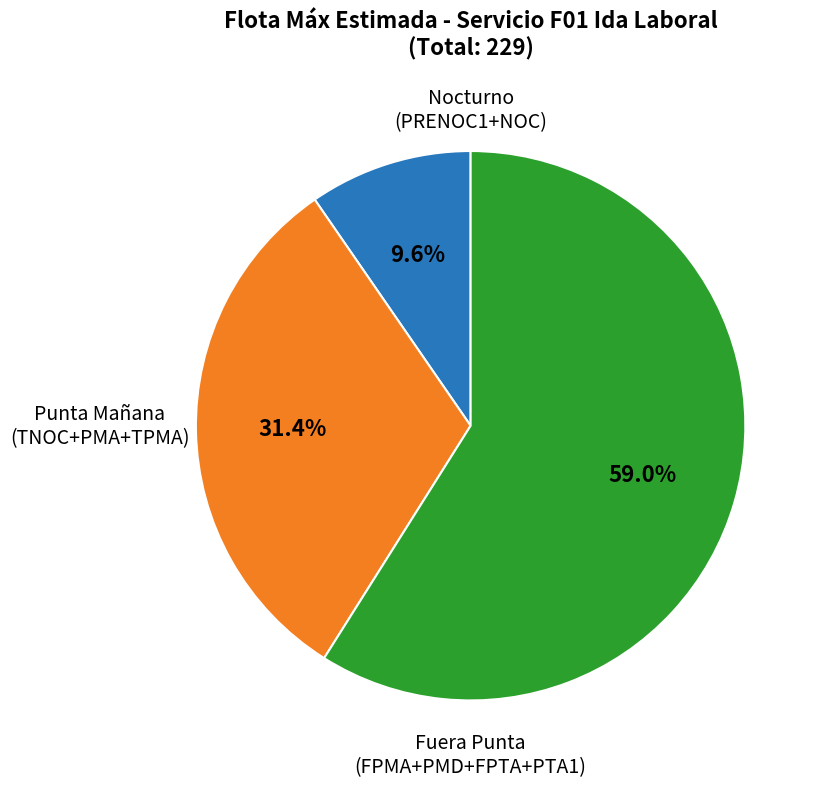

Is there any slice that represents more than half of the pie?

Yes